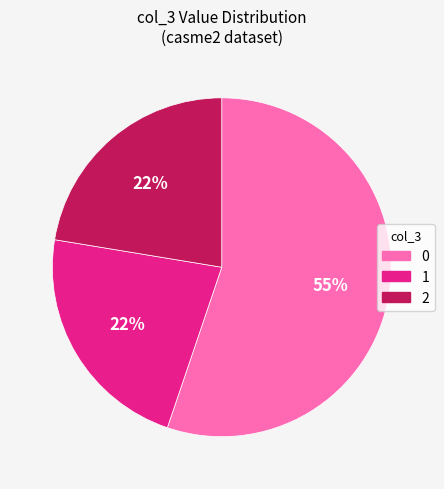

Is the sum of 2 and 1 greater than half?

No